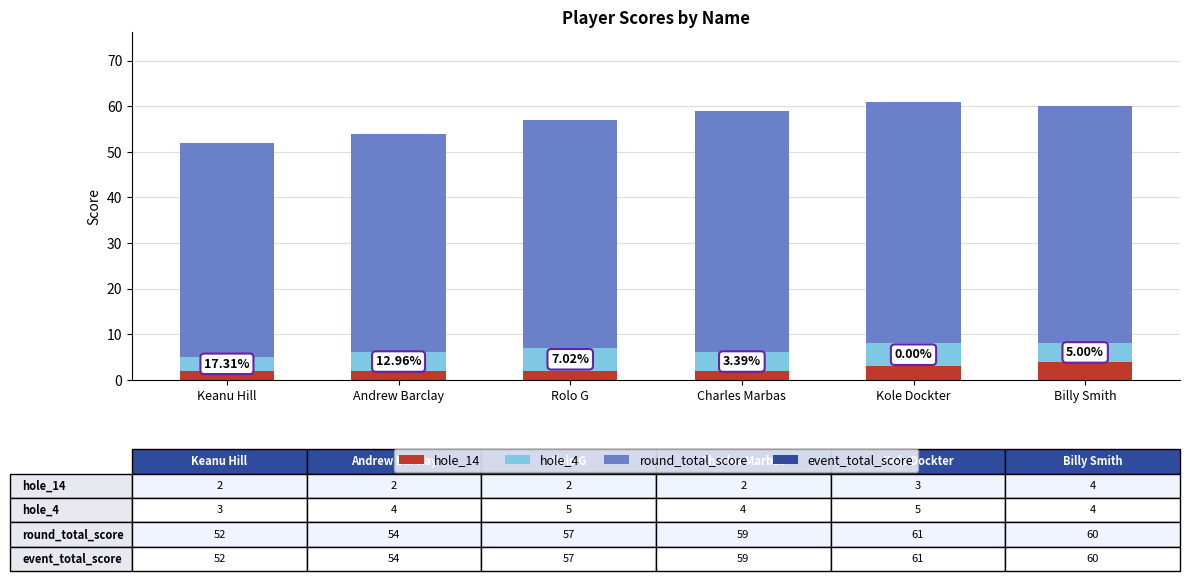

What is the total value across all series at Andrew Barclay?

54